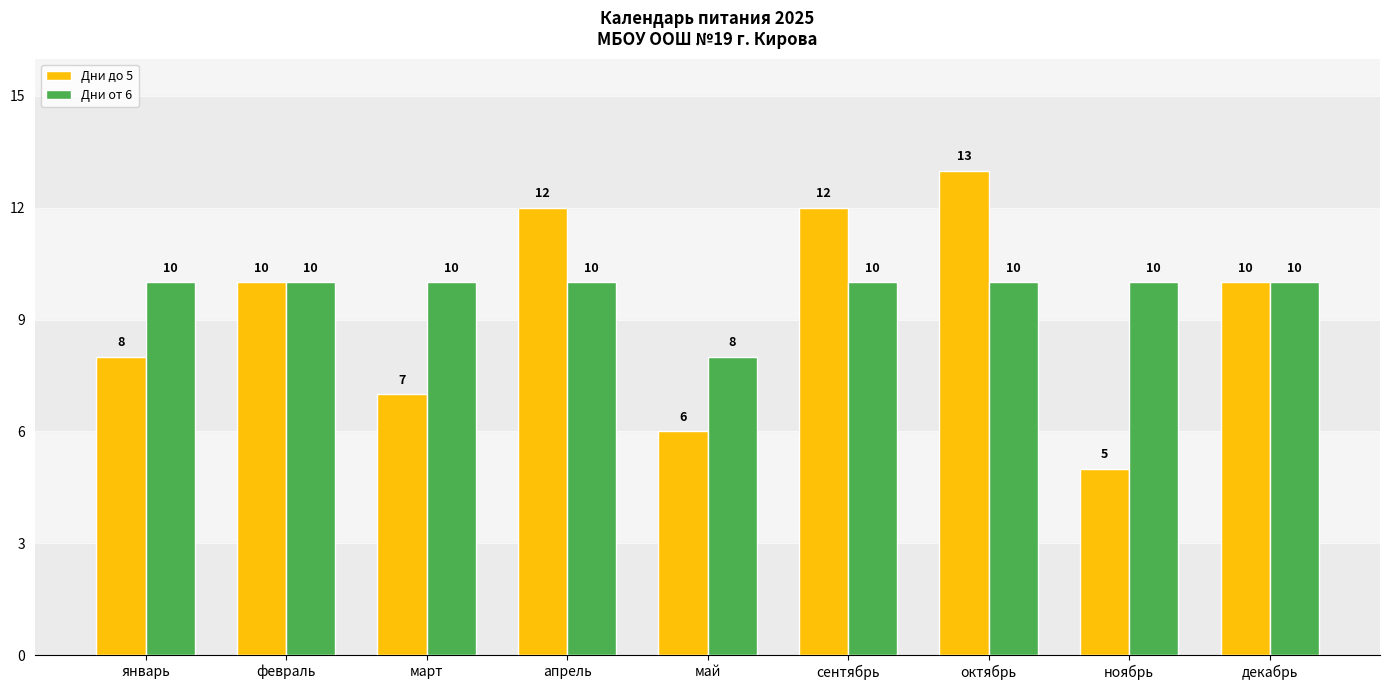

Between январь and апрель, which series saw the biggest shift?

Дни до 5